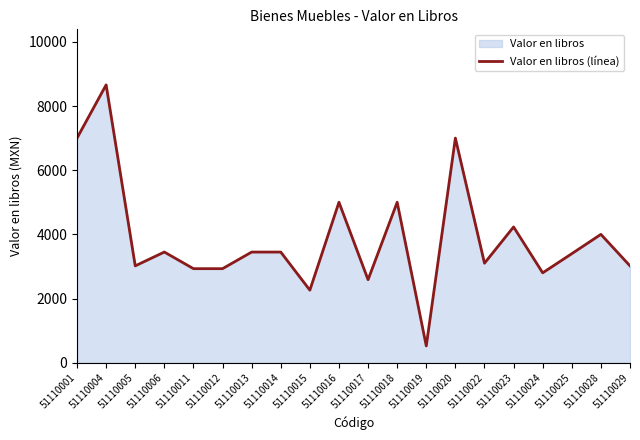

Where is the first local minimum?

51110005